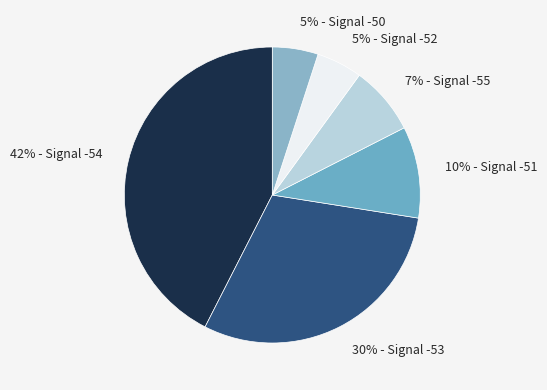

To the nearest percent, what portion does 7% - Signal -55 represent?

7%